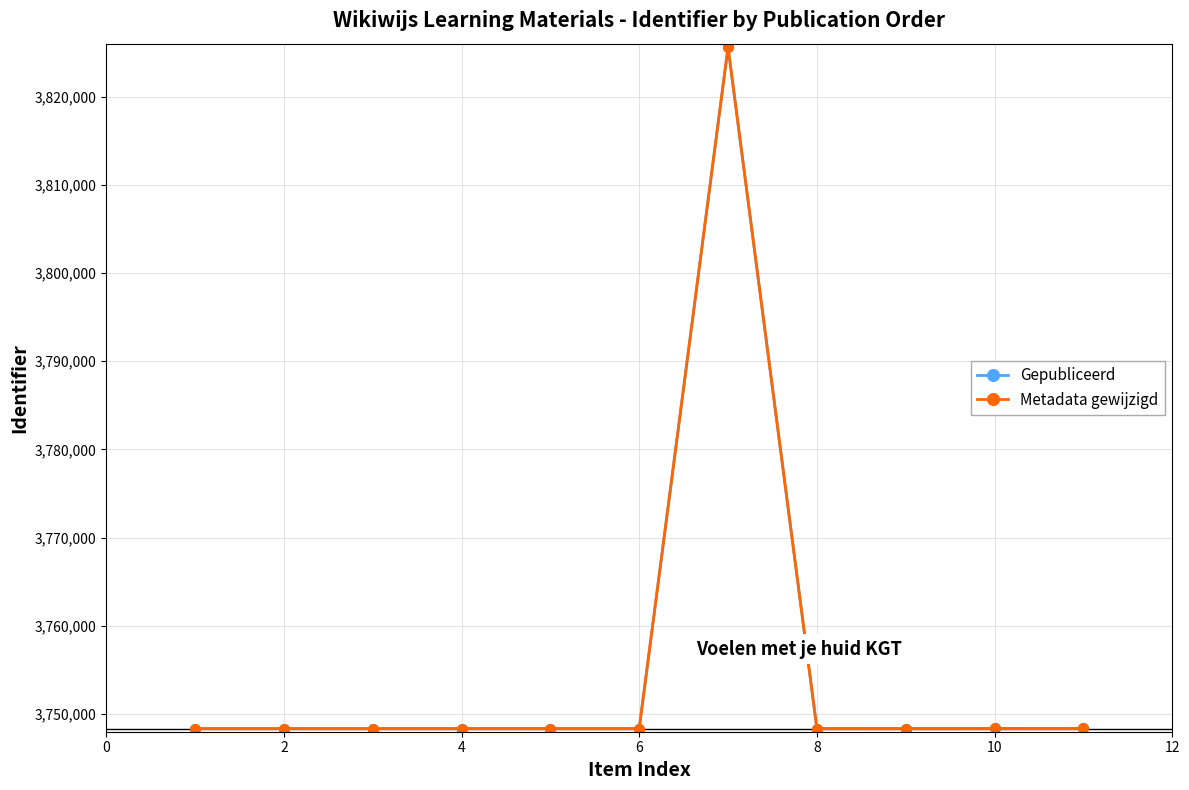

Does the chart have visible grid lines?

Yes